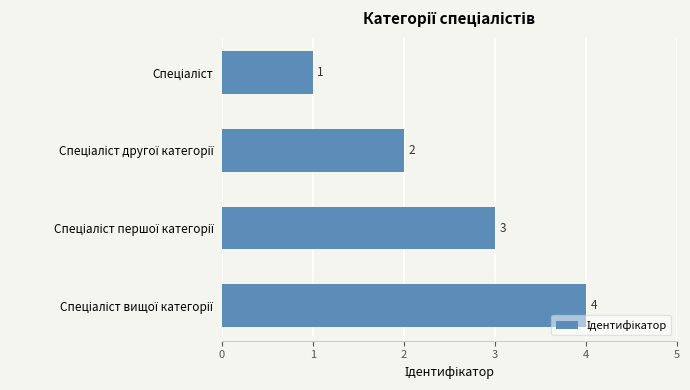

What is the value of the 4th bar from the top?

4